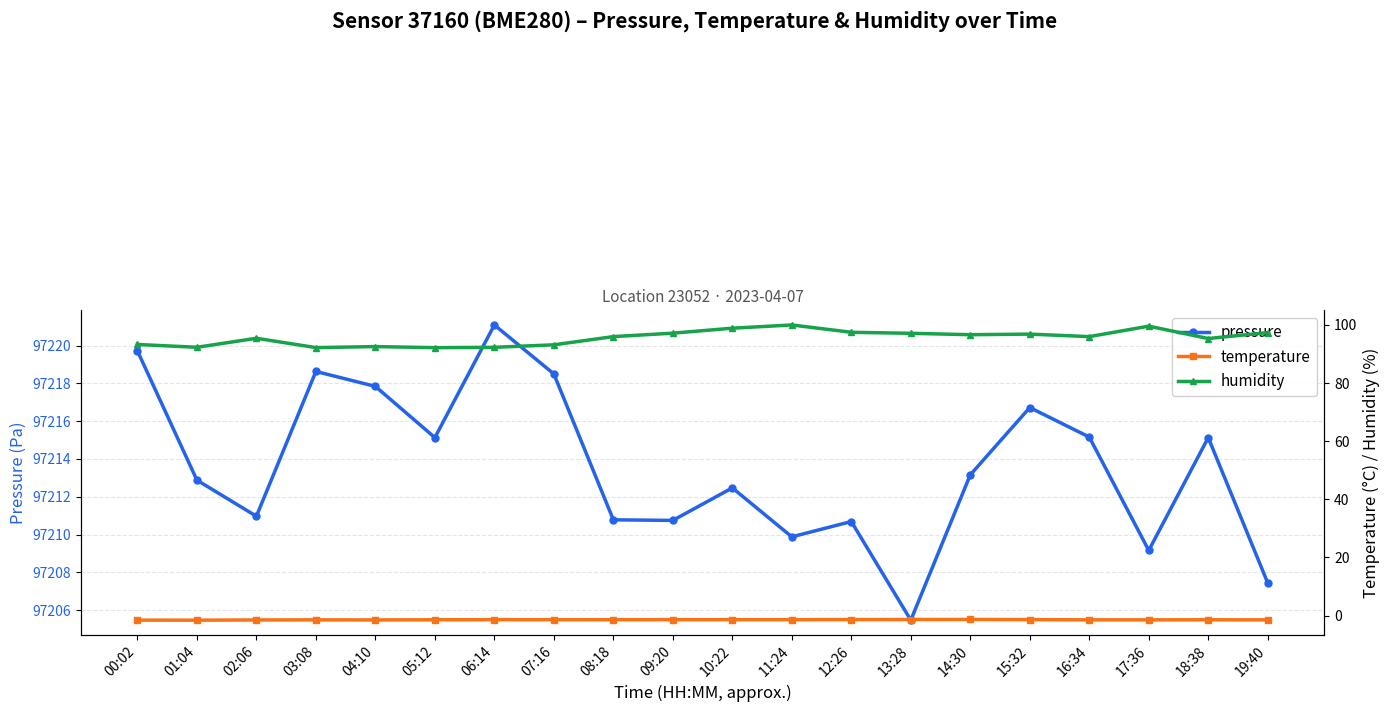

The pressure series shows 38153.1 at 15:32. True or false?

False